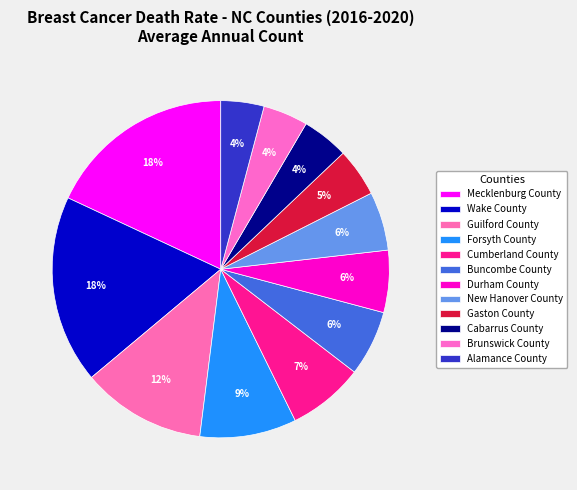

The Cumberland County slice represents 7% of the pie. True or false?

True